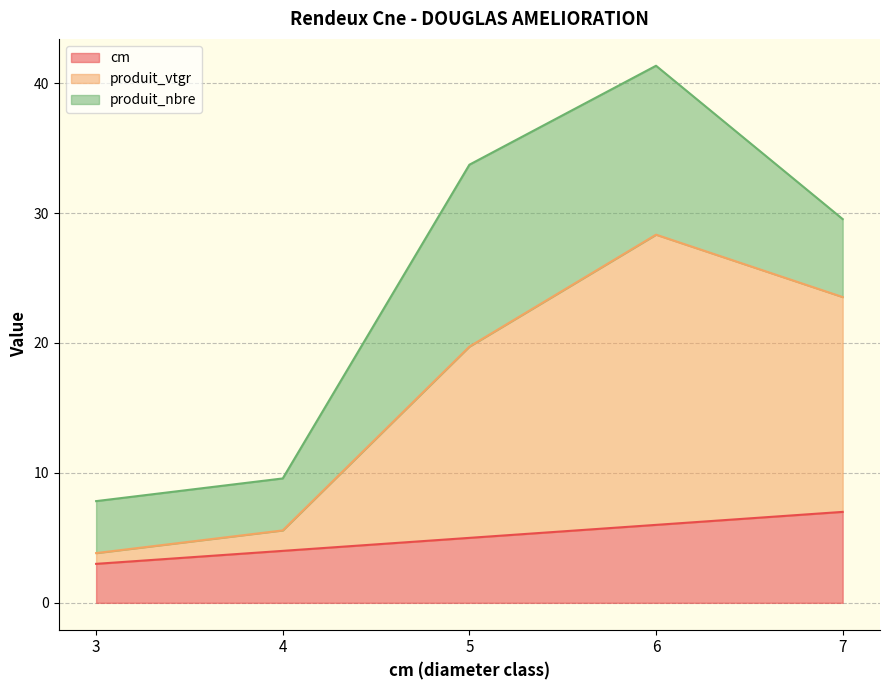

At which category is the sum across all series the highest?

6